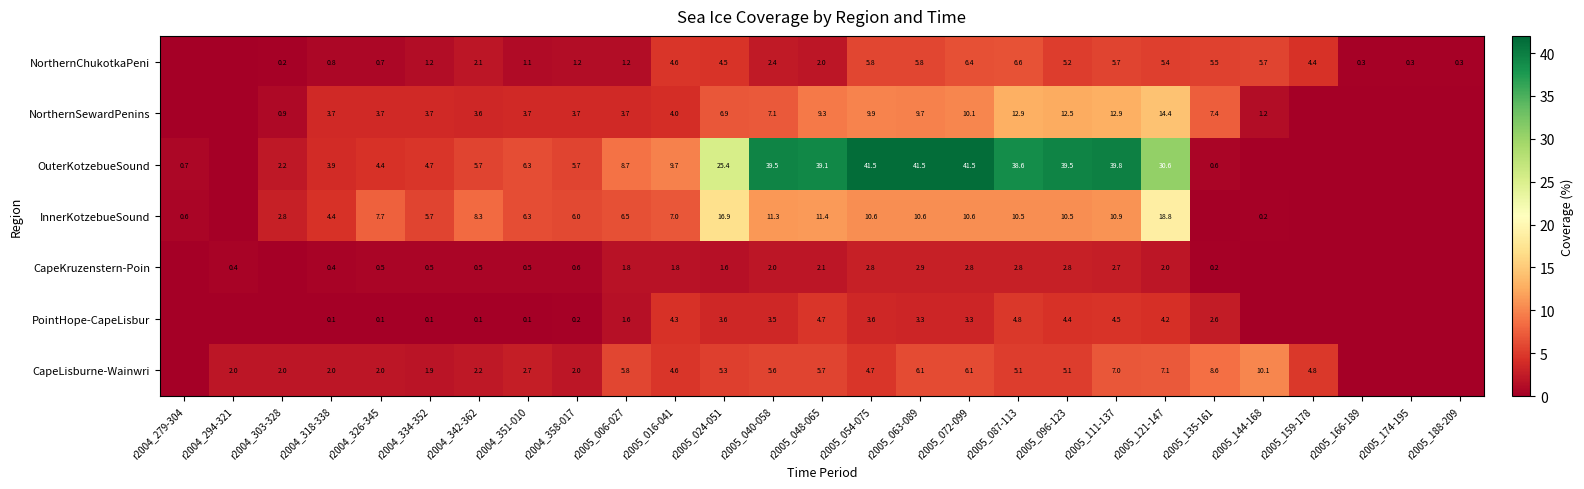

What is the difference between the highest and lowest values at r2004_279-304?

0.7